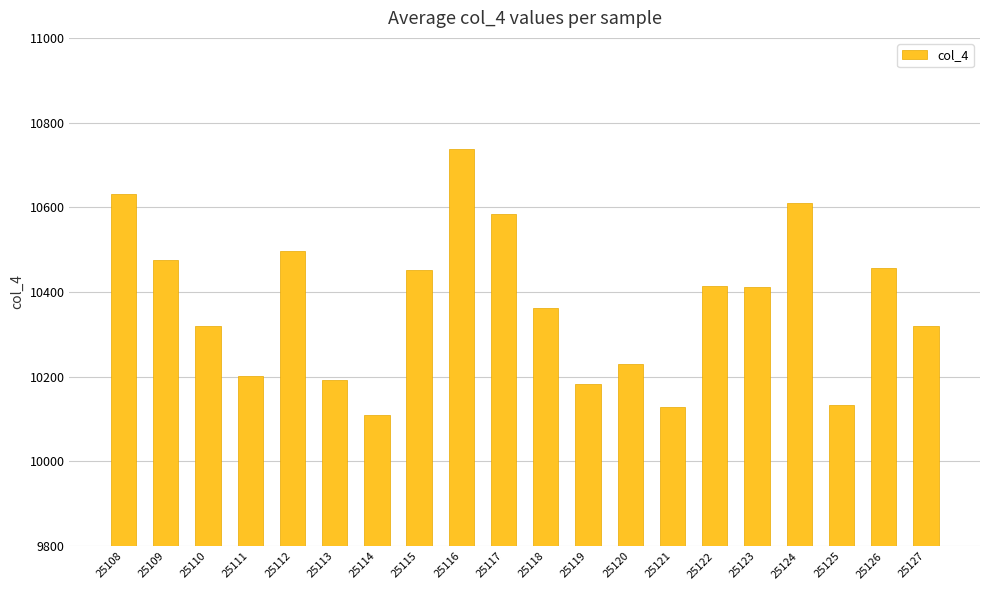

Between 25118 and 25114, which is larger?

25118